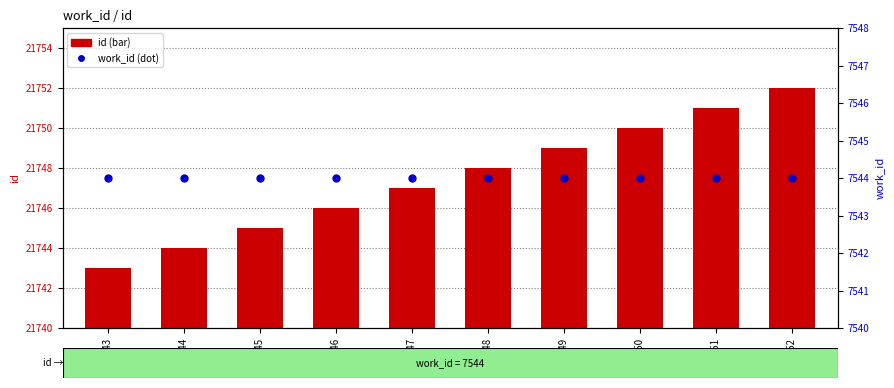

Are the bars grouped side by side (vs. stacked)?

Yes